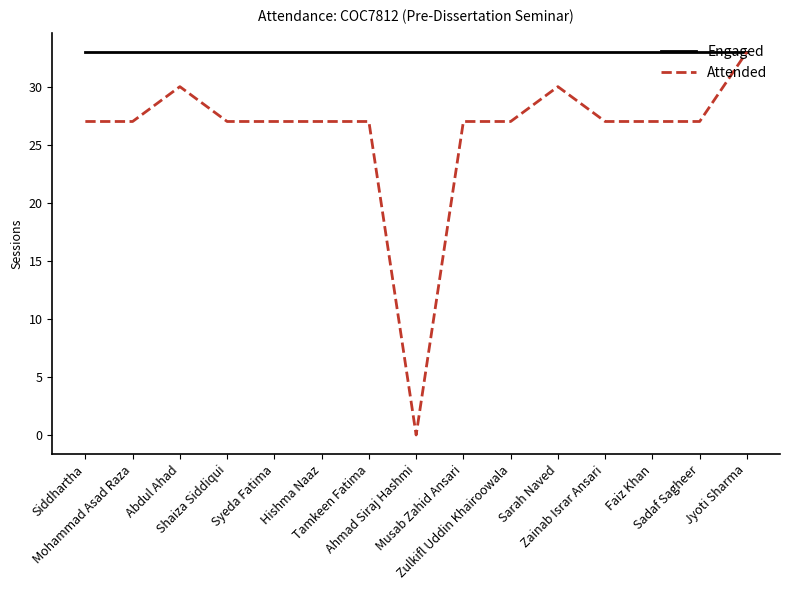

What is the highest value of the Engaged series?

33